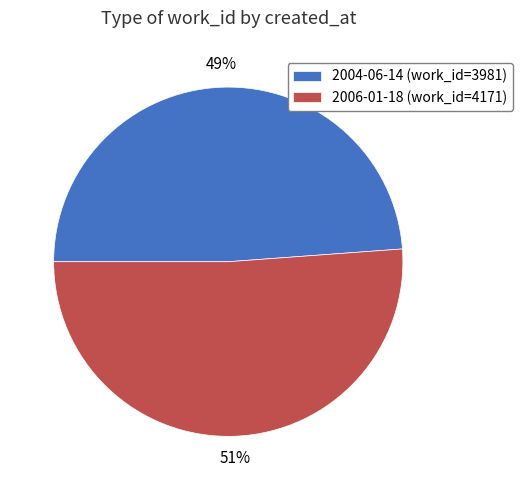

Is it true that 2006-01-18 is 40% of the pie?

False